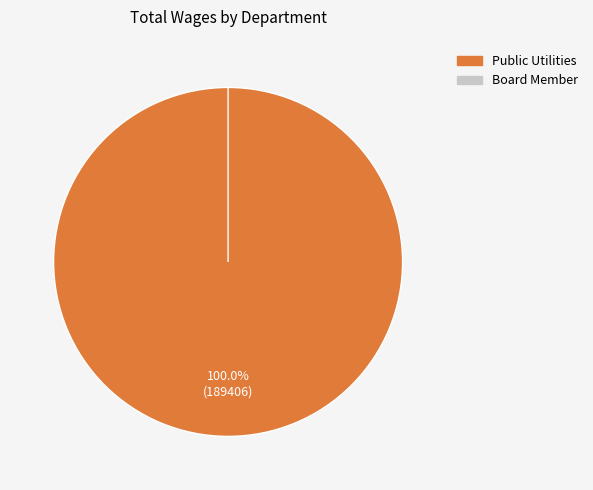

What is the largest slice in the pie chart?

Public Utilities